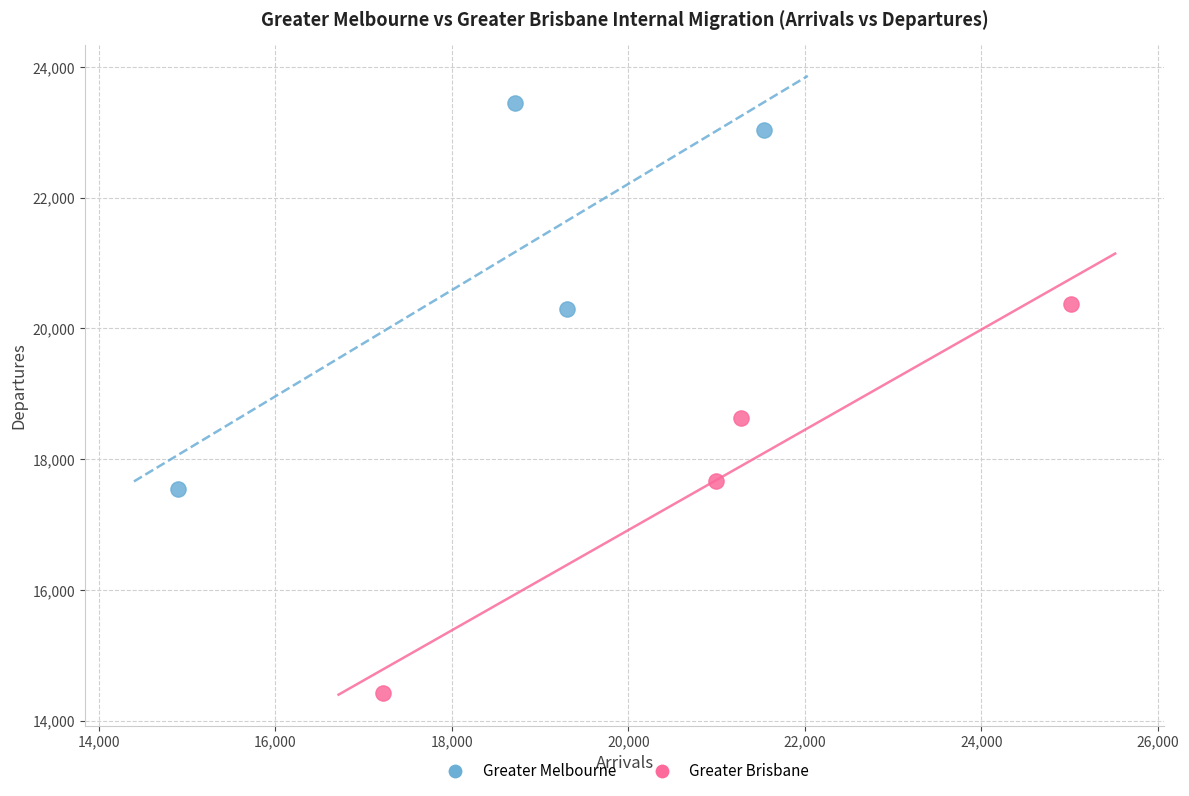

Which series contains the lowest Y value?

Greater Brisbane